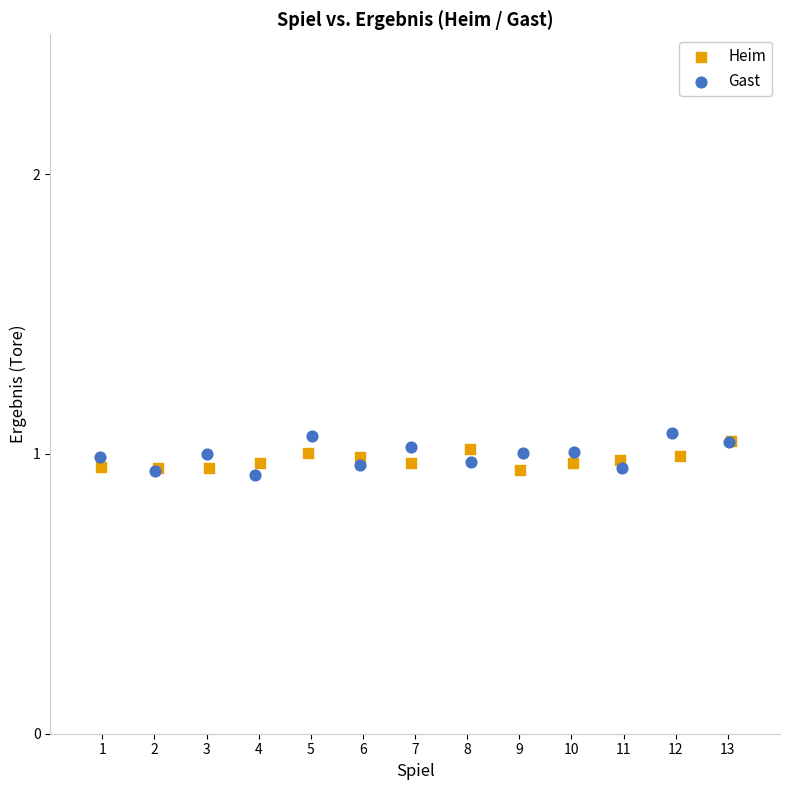

Which series reaches the maximum Y coordinate?

Gast